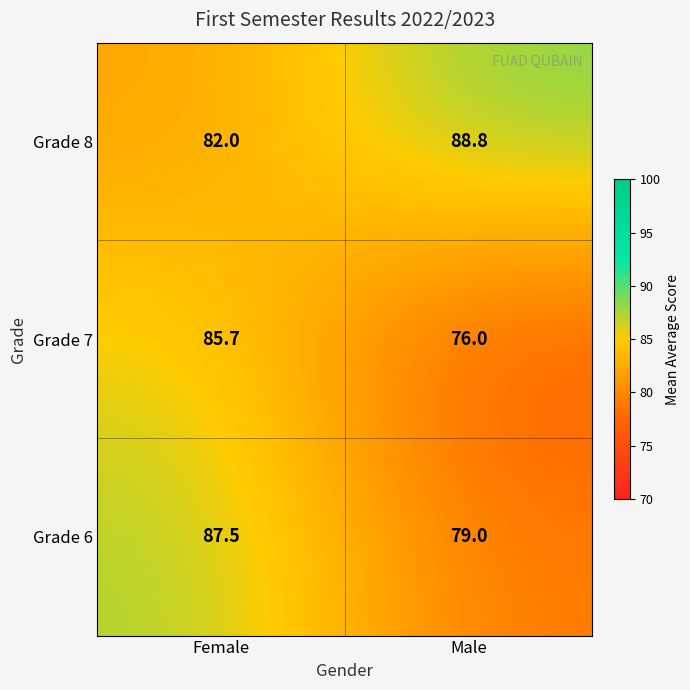

The Grade 8 series shows 88.8 at Male. True or false?

True